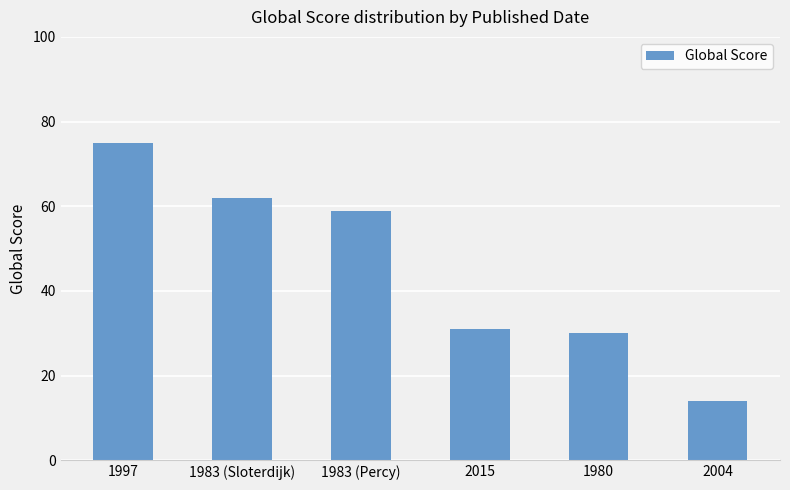

List the labels in order of value, smallest first.

2004, 1980, 2015, 1983 (Percy), 1983 (Sloterdijk), 1997